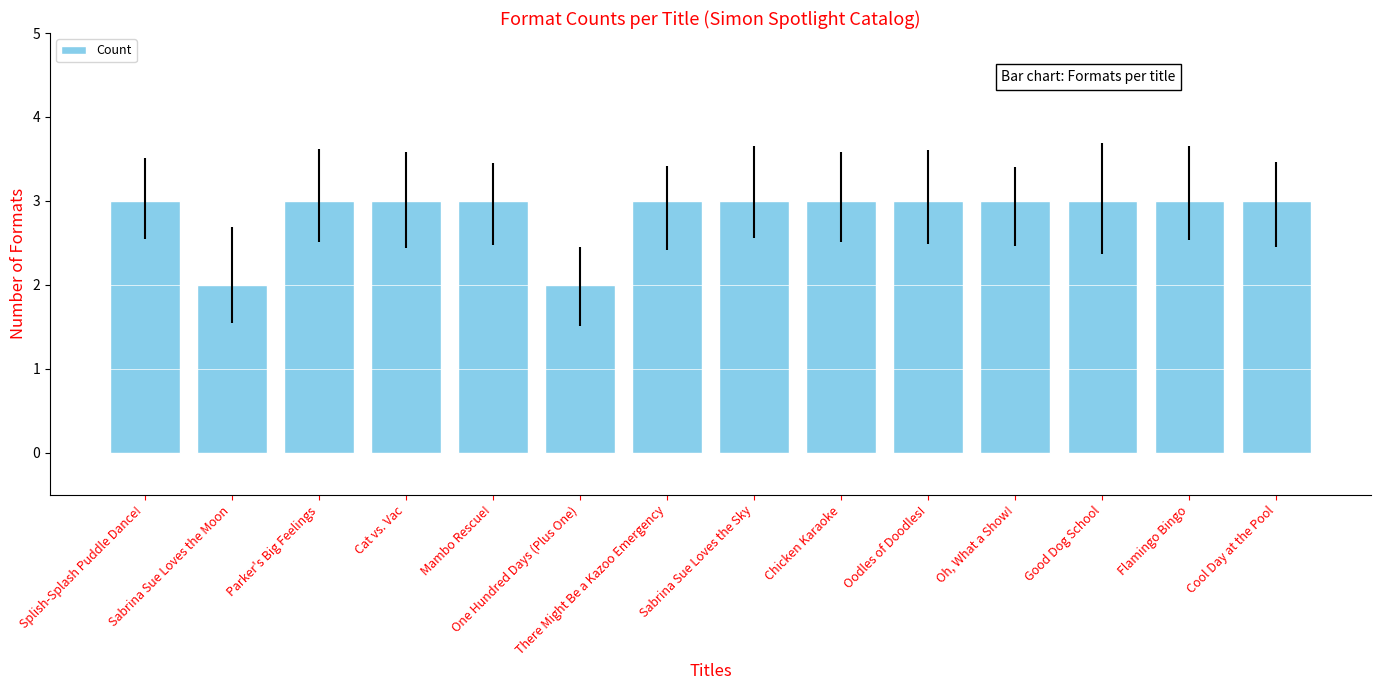

What is the value of the 13th bar from the left?

3